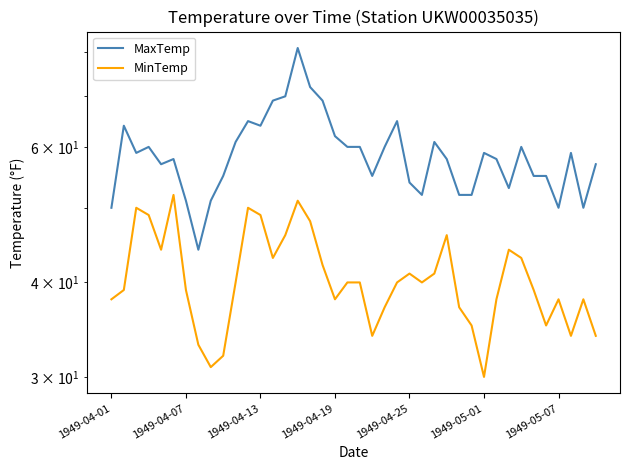

Does the chart have visible grid lines?

No